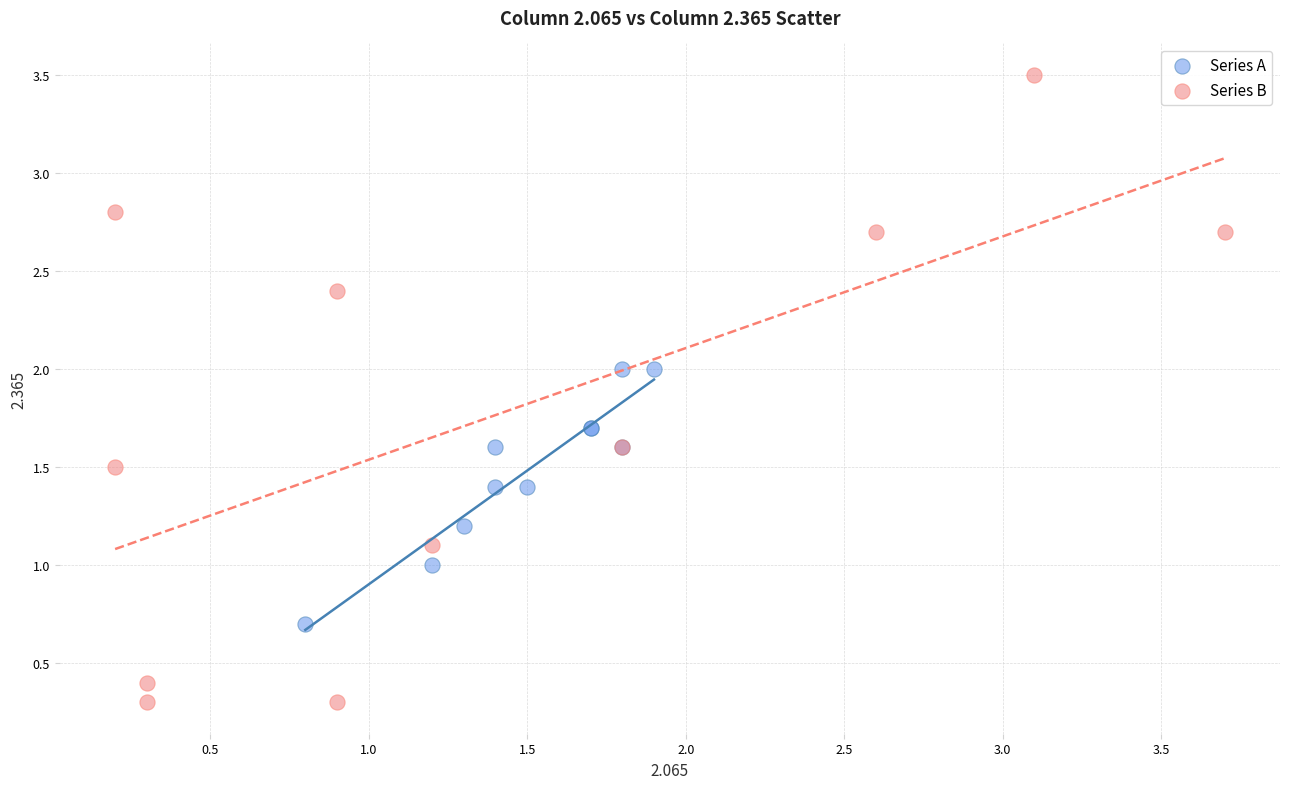

Which series has the largest Y range (max minus min)?

Series B